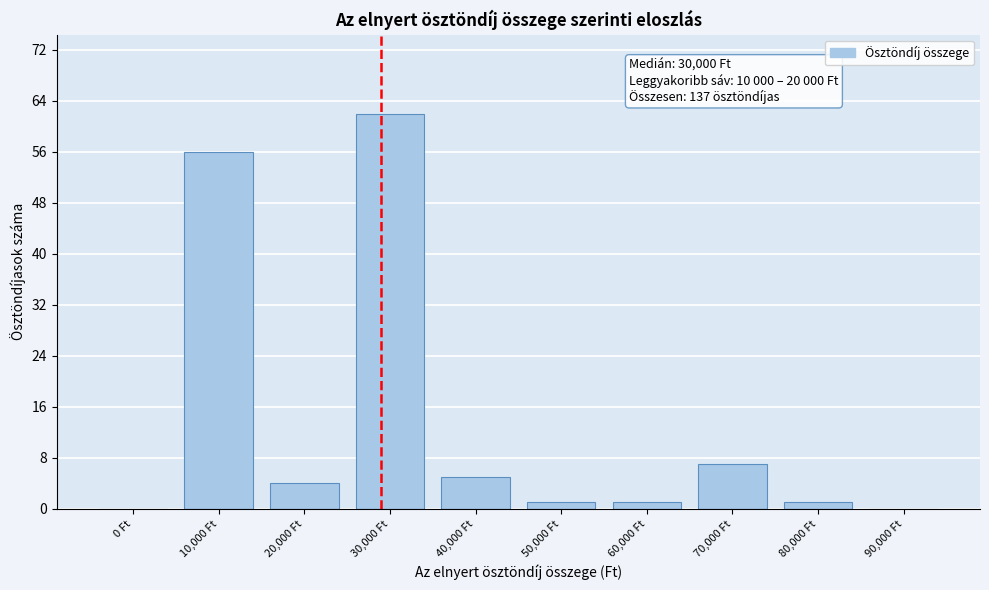

Reading left to right, transcribe all the data shown in this chart.

0 Ft=0	10,000 Ft=56	20,000 Ft=4	30,000 Ft=62	40,000 Ft=5	50,000 Ft=1	60,000 Ft=1	70,000 Ft=7	80,000 Ft=1	90,000 Ft=0